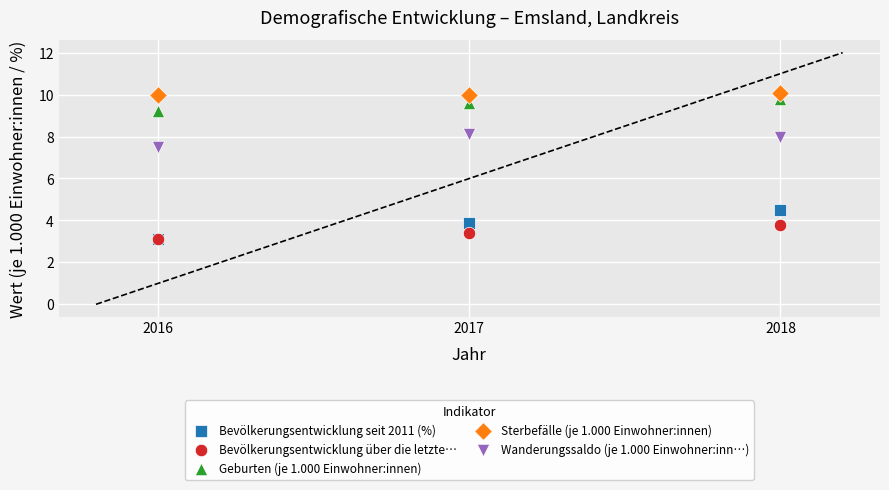

Which series has the largest Y range (max minus min)?

Bevölkerungsentwicklung seit 2011 (%)